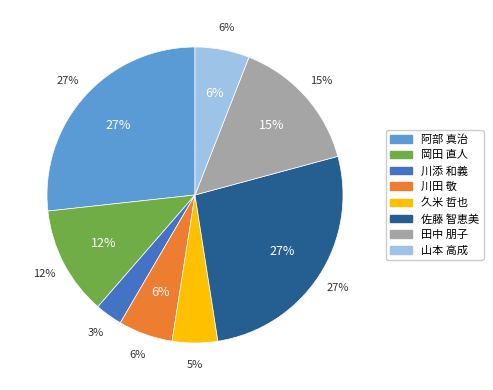

To the nearest percent, what is the difference between the 田中 朋子 and 川田 敬 slice percentages?

9%